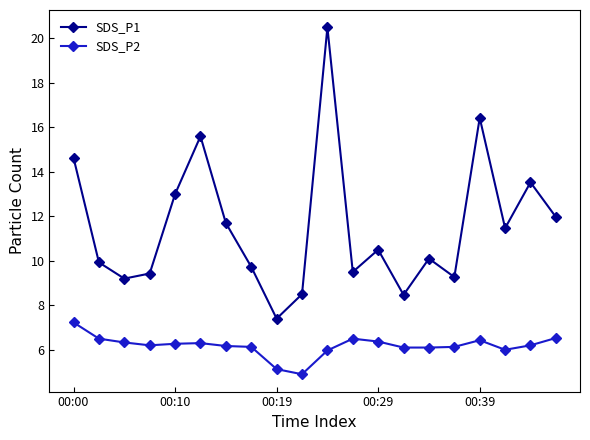

What is the value of the SDS_P1 point at the 18th from the left?

11.5